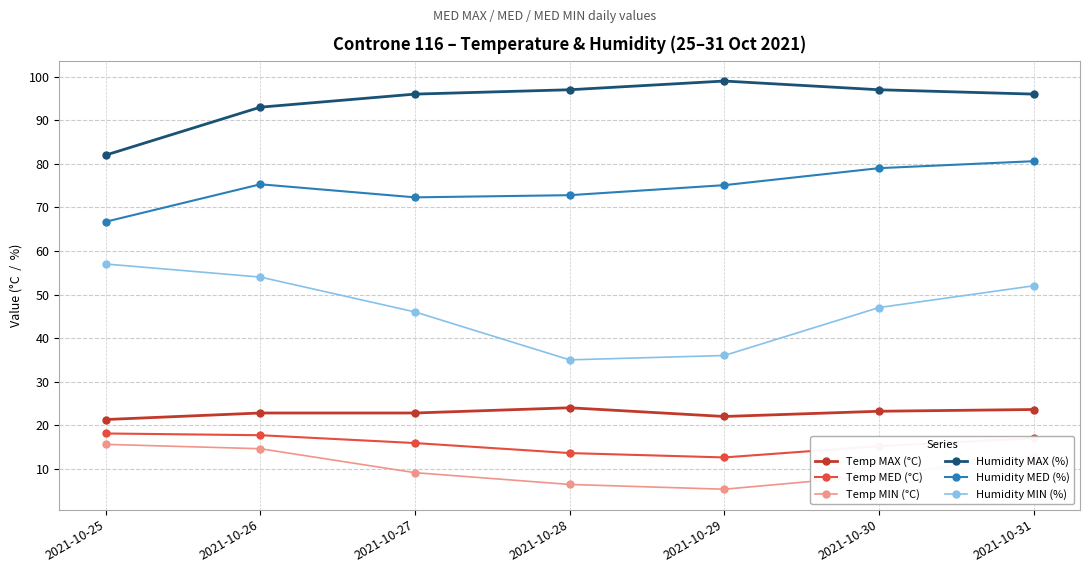

What is the smallest value displayed?

5.3